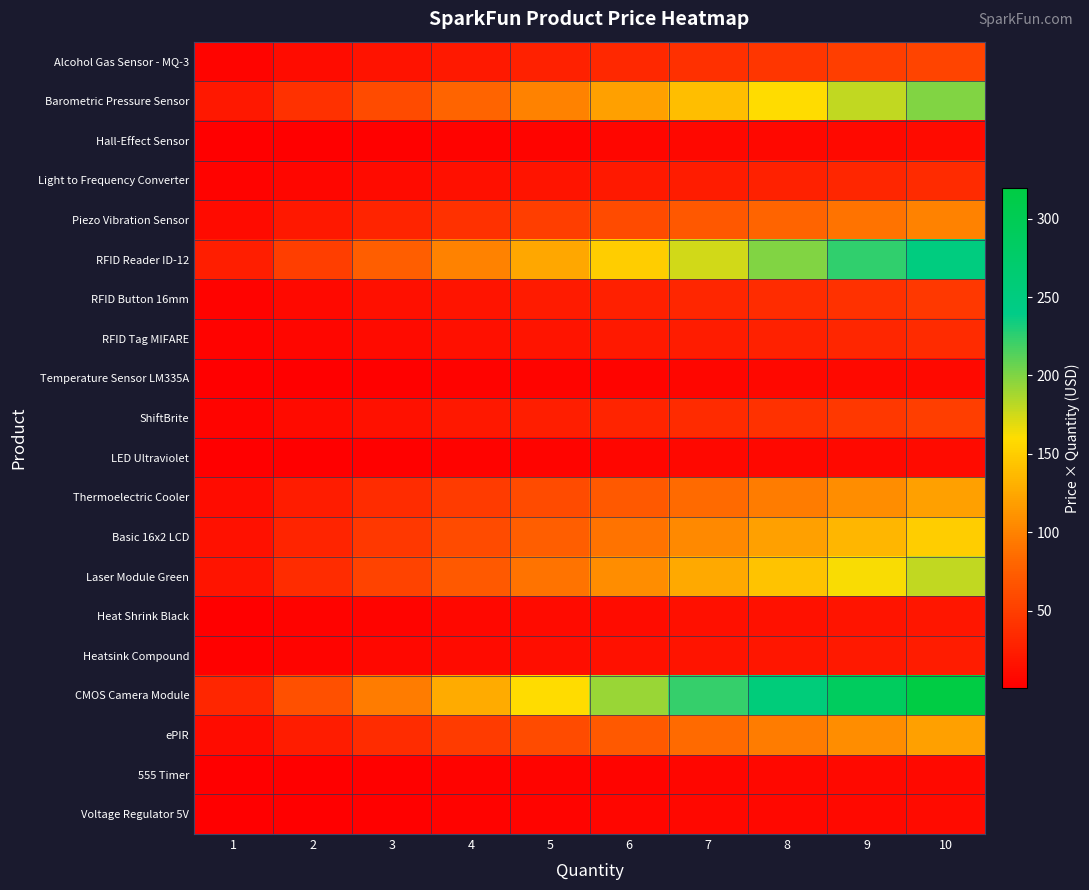

List the series in order of their peak value, highest first.

CMOS Camera Module, RFID Reader ID-12, Barometric Pressure Sensor, Laser Module Green, Basic 16x2 LCD, Thermoelectric Cooler, ePIR, Piezo Vibration Sensor, Alcohol Gas Sensor - MQ-3, ShiftBrite, RFID Button 16mm, Light to Frequency Converter, RFID Tag MIFARE, Heatsink Compound, Heat Shrink Black, Hall-Effect Sensor, LED Ultraviolet, Voltage Regulator 5V, Temperature Sensor LM335A, 555 Timer